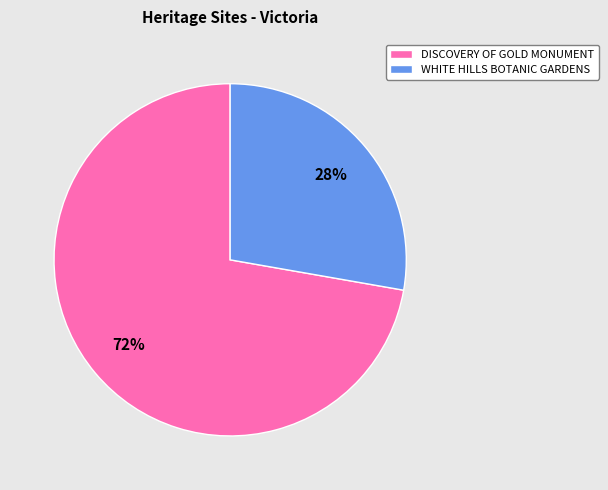

To the nearest percent, what is the combined percentage of WHITE HILLS BOTANIC GARDENS and DISCOVERY OF GOLD MONUMENT?

100%